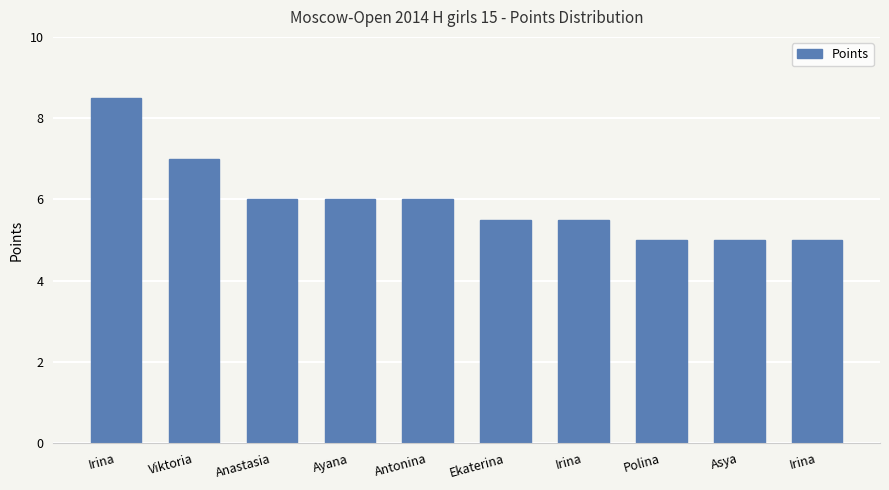

How many distinct data groups are displayed?

1